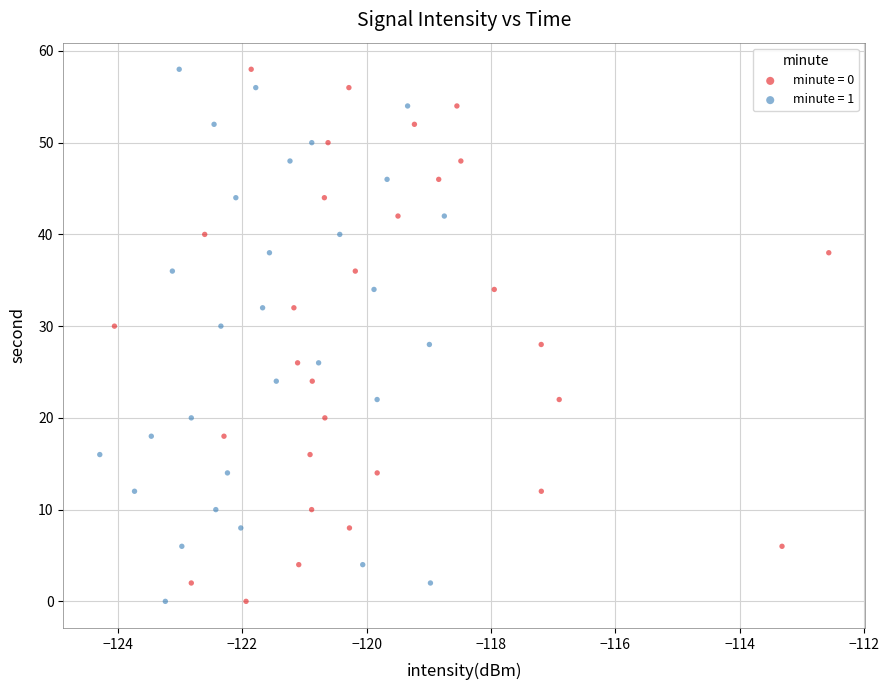

What are all the series names shown in the legend?

minute = 0, minute = 1